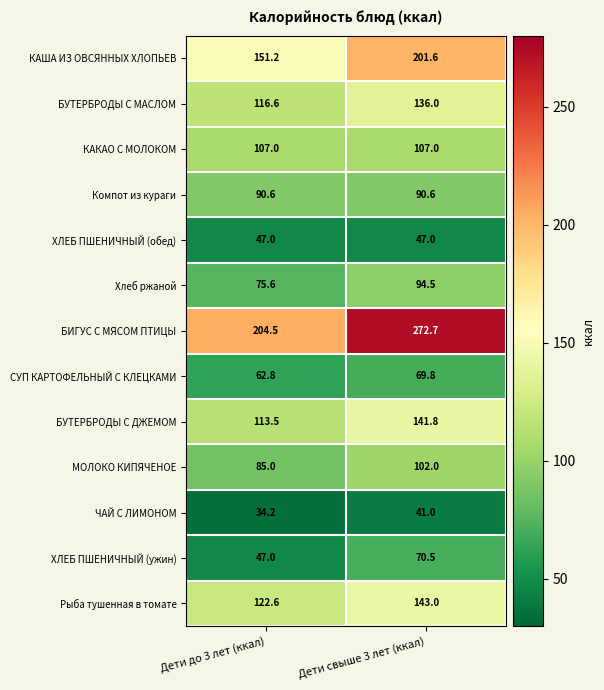

Which label corresponds to the smallest value in the chart?

Дети до 3 лет (ккал)